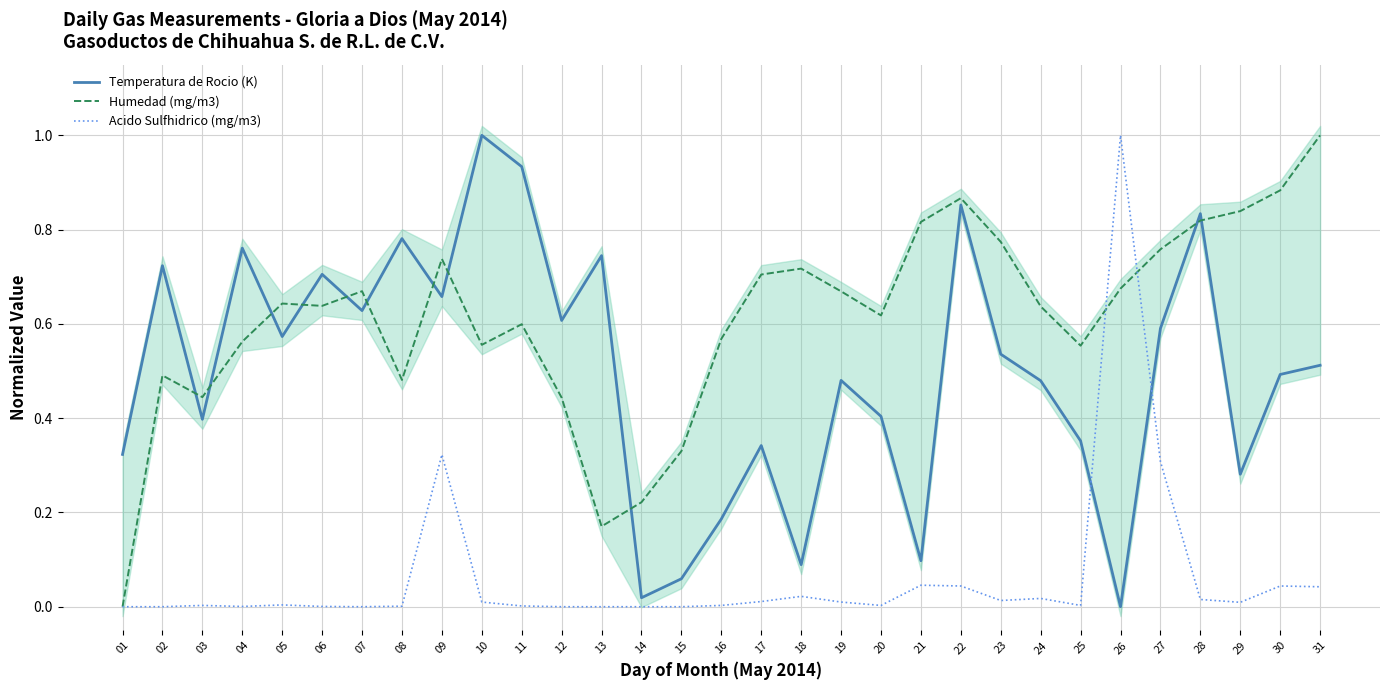

What are all the series names shown in the legend?

Temperatura de Rocio (K), Humedad (mg/m3), Acido Sulfhidrico (mg/m3)